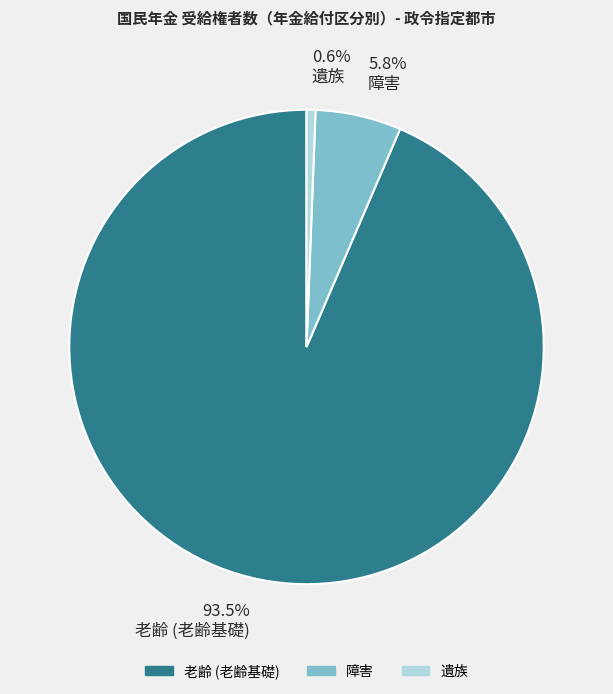

Combined, do 障害 and 遺族 account for over 50%?

No